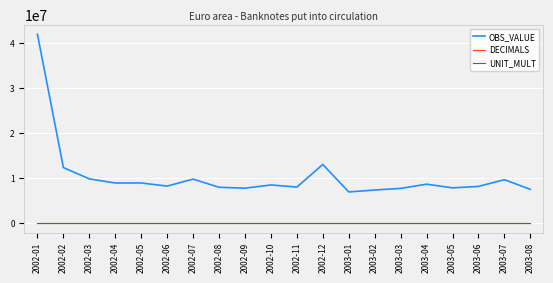

At how many categories does at least one series exceed 35192624?

1